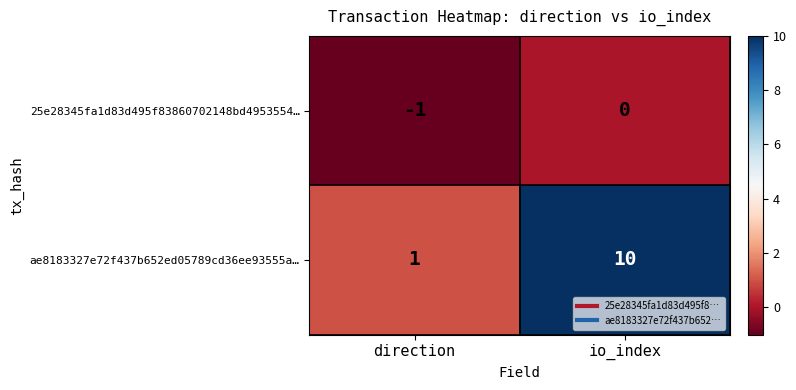

At which category is the sum across all series the highest?

io_index